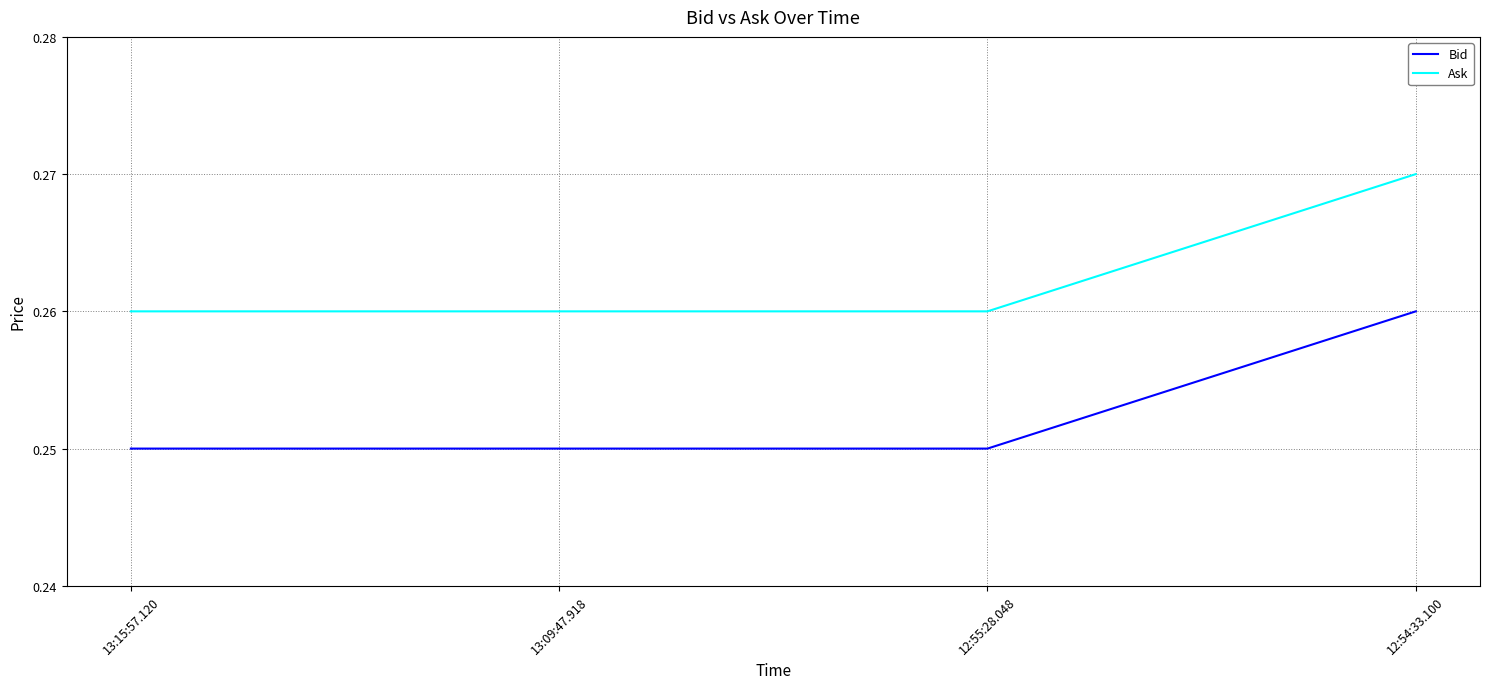

Rank the series at 12:54:33.100 from lowest to highest value.

Bid, Ask